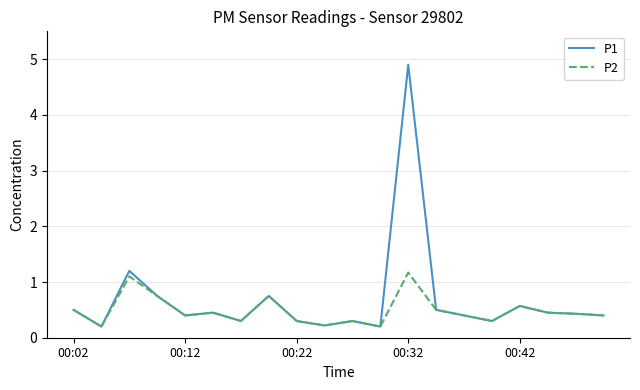

What is the greatest value displayed?

4.9